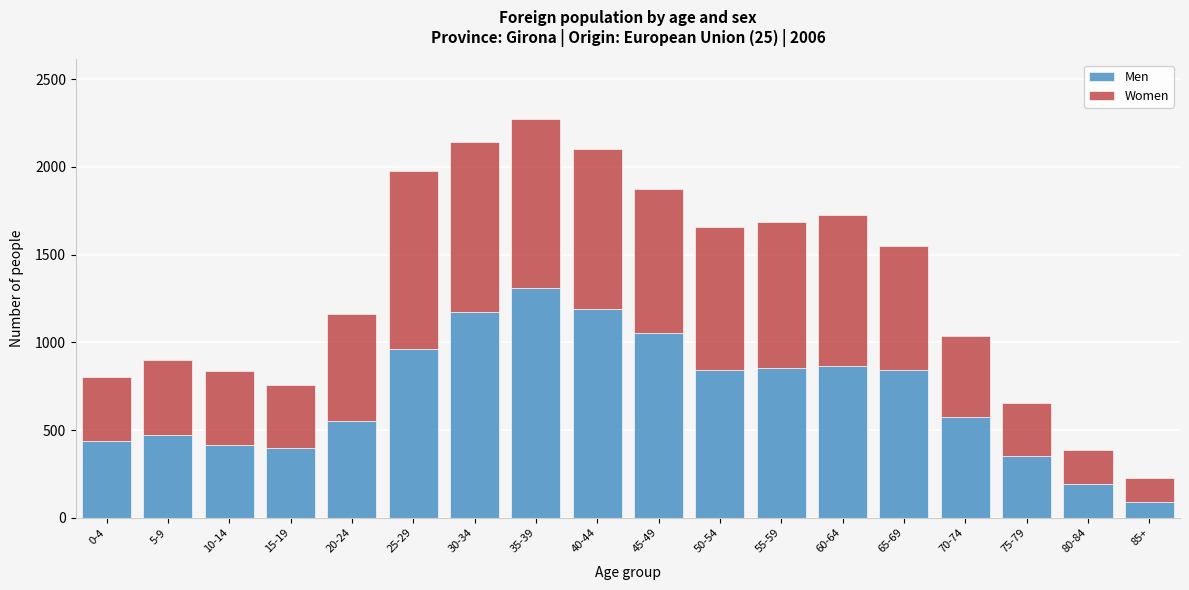

What is the maximum value for Men?

1311